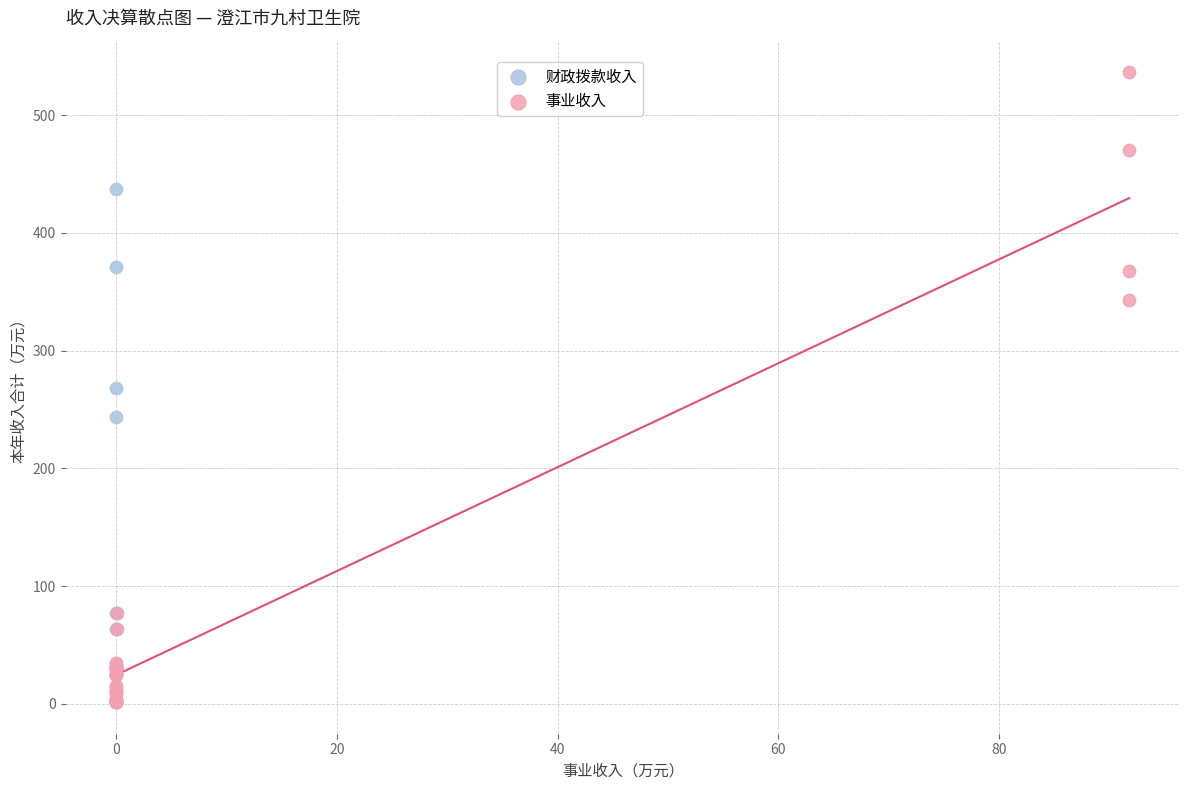

Which series has the largest Y range (max minus min)?

事业收入